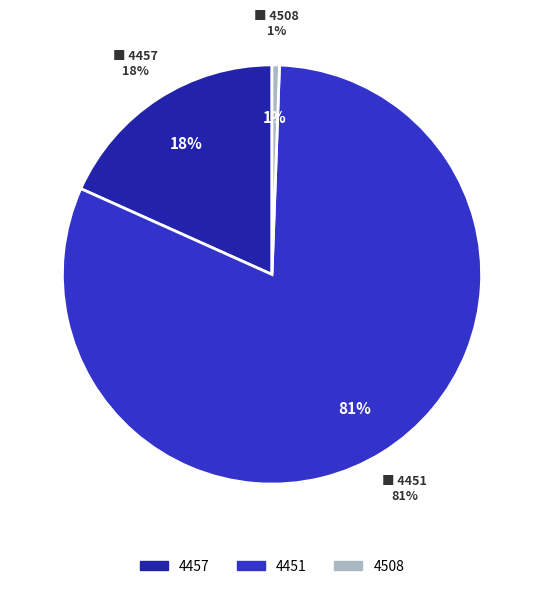

To the nearest percent, what portion does 4508 represent?

1%